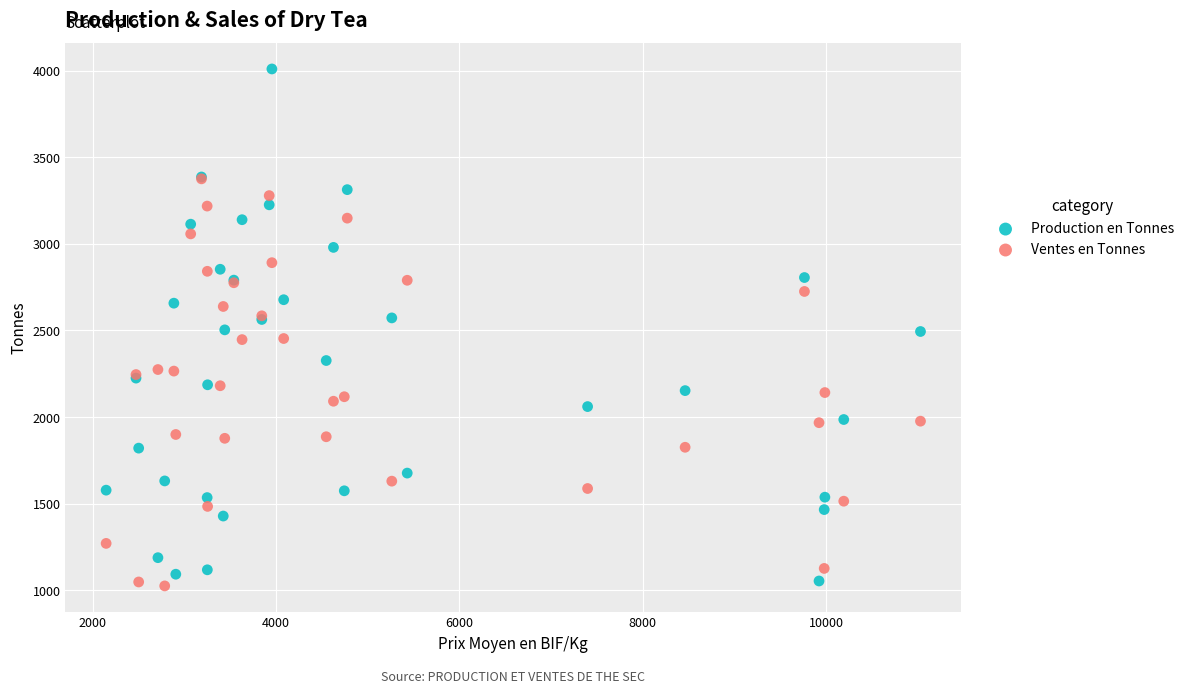

What are all the series names shown in the legend?

Production en Tonnes, Ventes en Tonnes